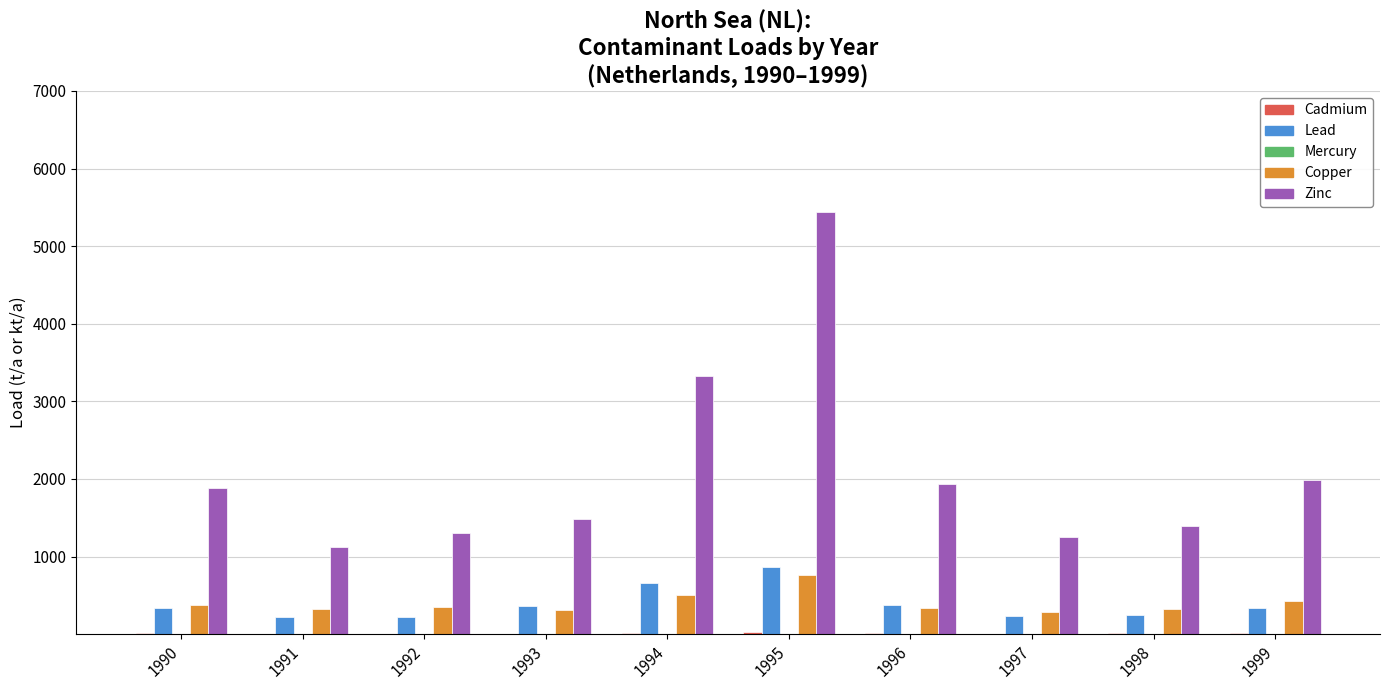

Which series has the largest total across all categories?

Zinc